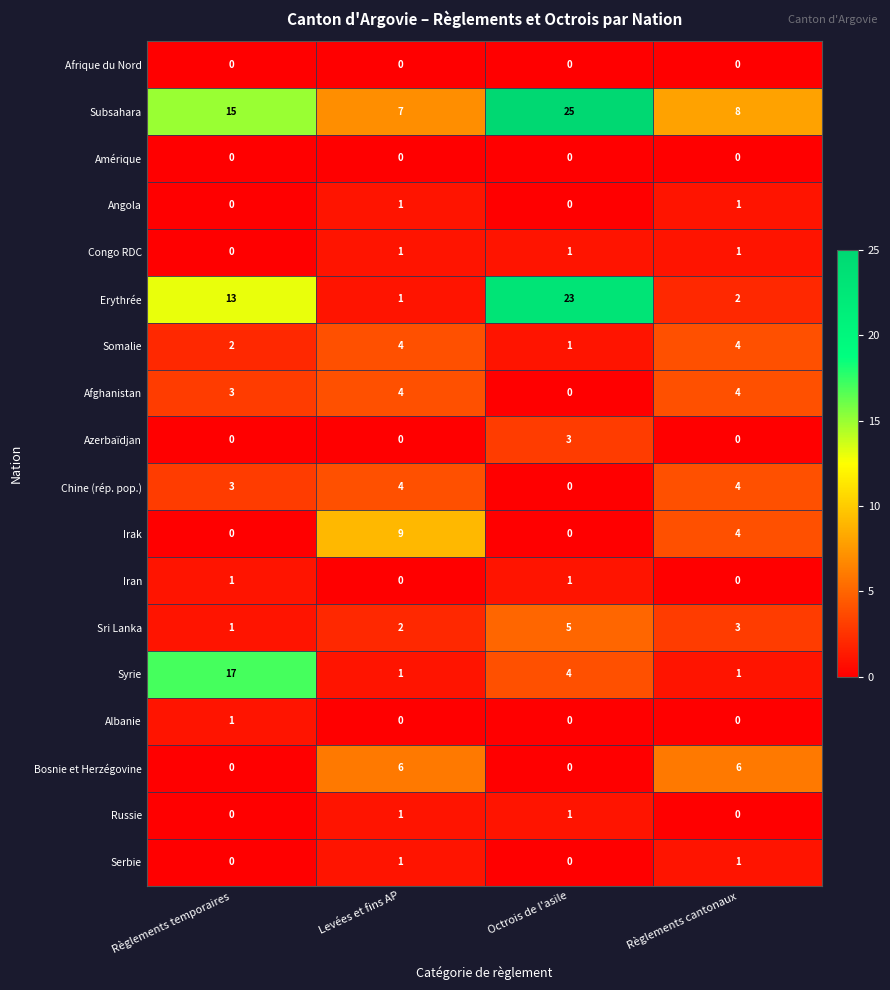

The value of Subsahara at Règlements cantonaux is 8. True or false?

True